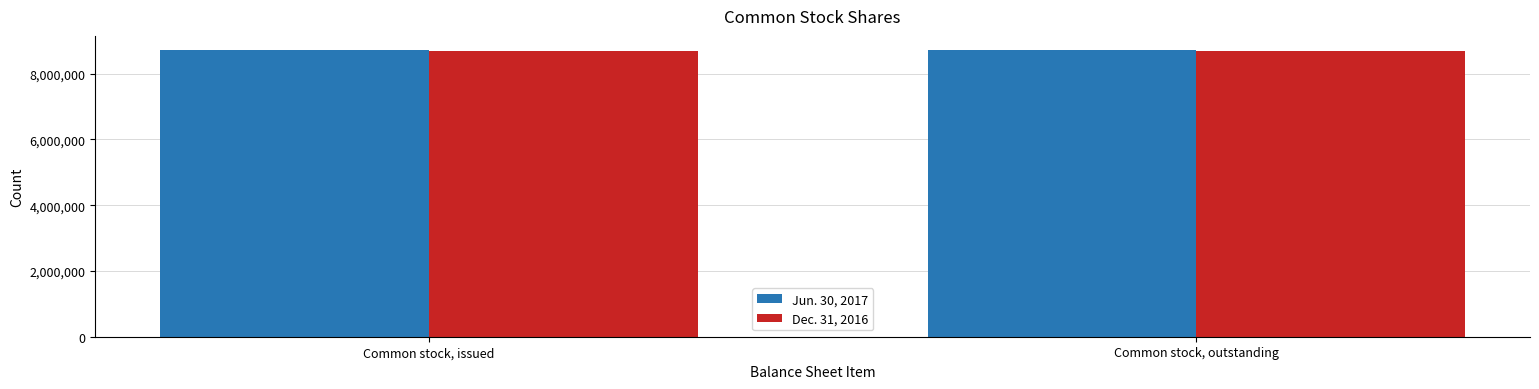

What is the value of the Jun. 30, 2017 bar at the 2nd from the left?

8712712